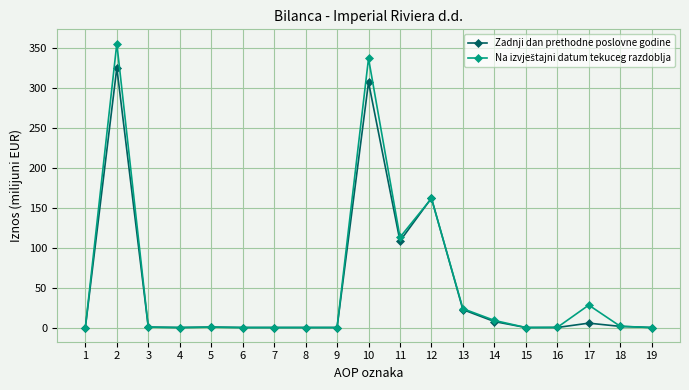

What is the difference between the highest and lowest values at 10?

29.8